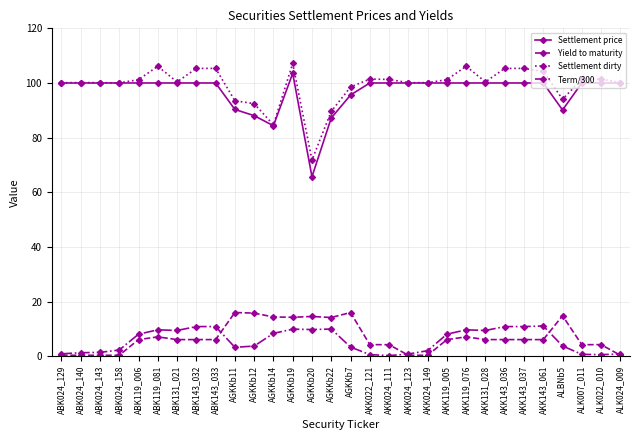

Which series has the widest spread of values?

Settlement price